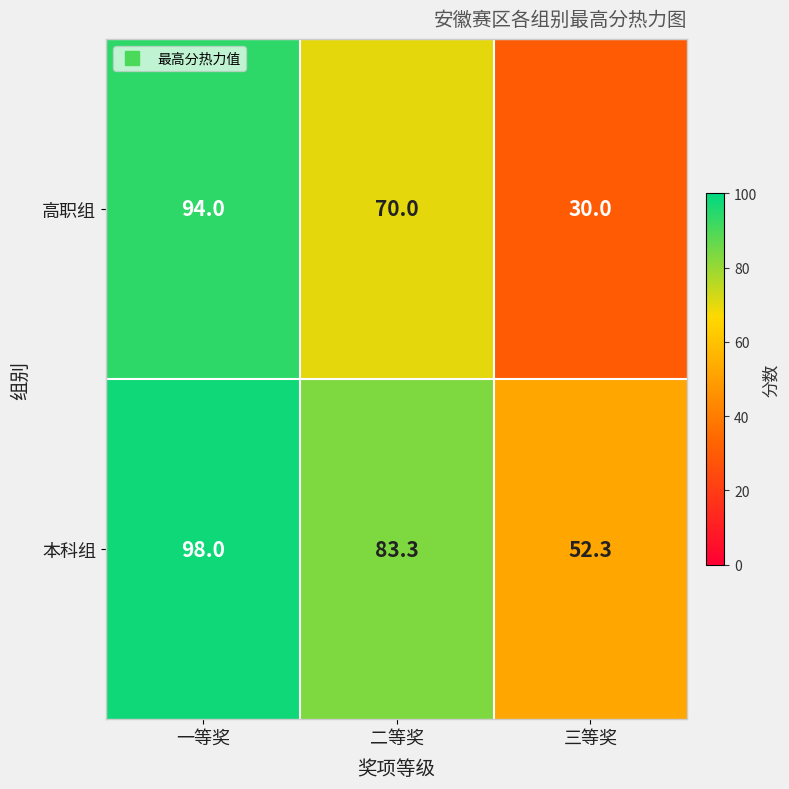

Rank the series at 一等奖 from lowest to highest value.

高职组, 本科组